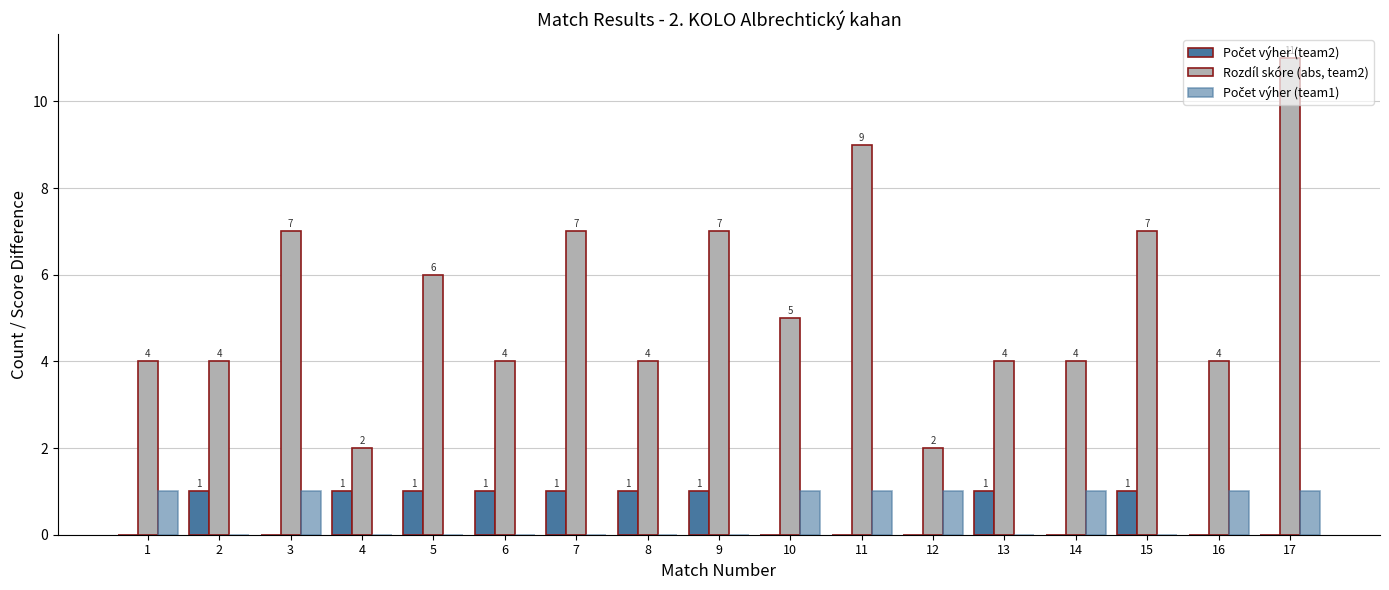

At which category does the chart reach its peak across all series?

17